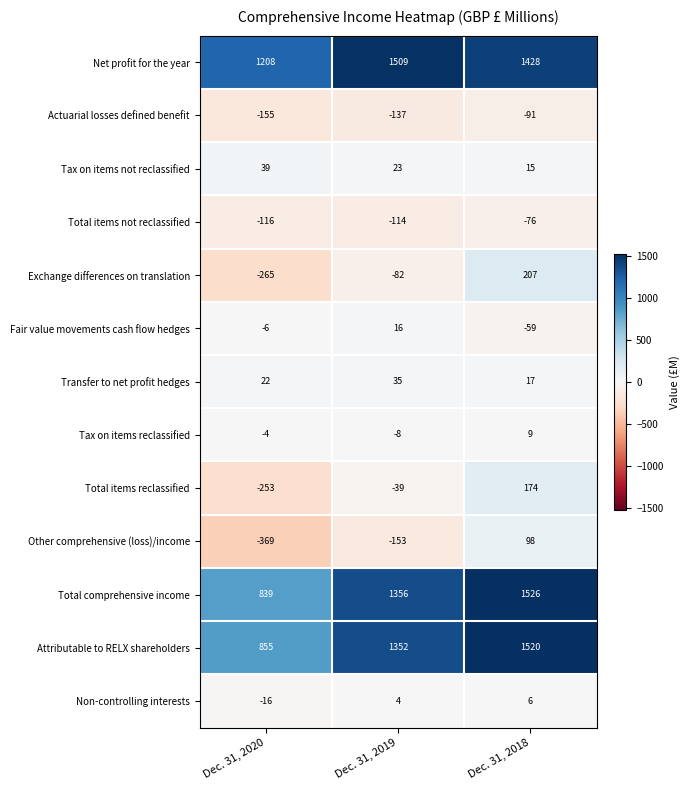

At which category does the chart reach its peak across all series?

Dec. 31, 2018